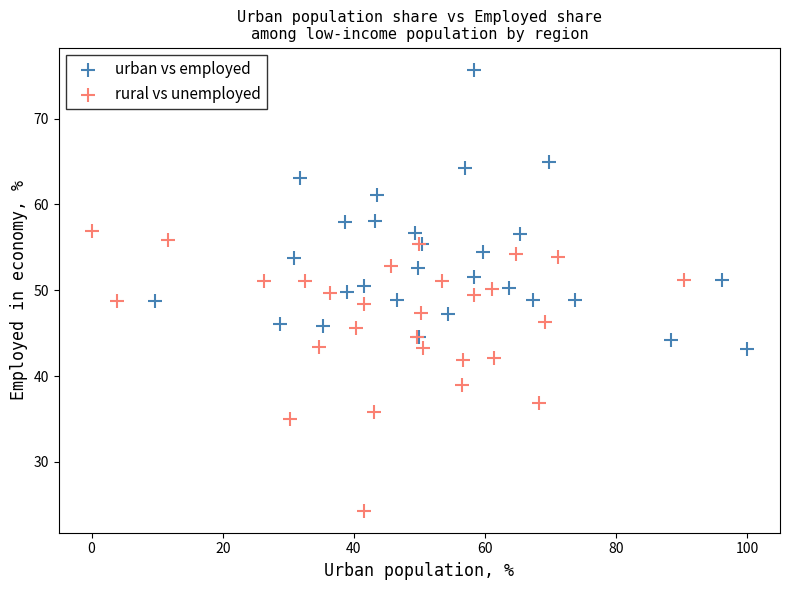

Which series reaches the maximum Y coordinate?

urban vs employed